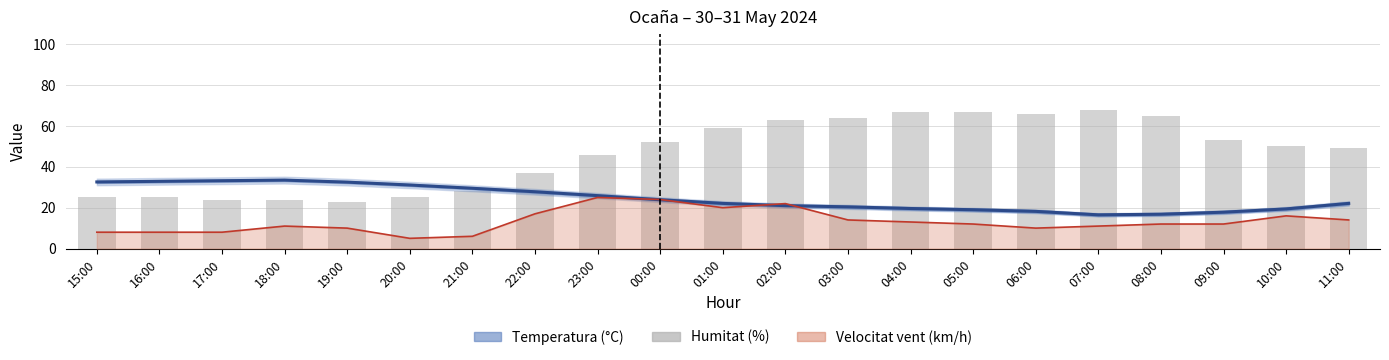

Where does the Temperatura (°C) series first go above 22?

15:00